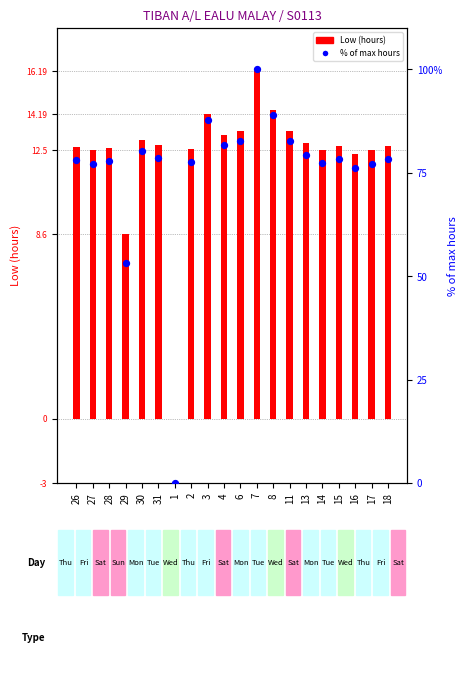

Which series contains the lowest Y value?

Low (hours)